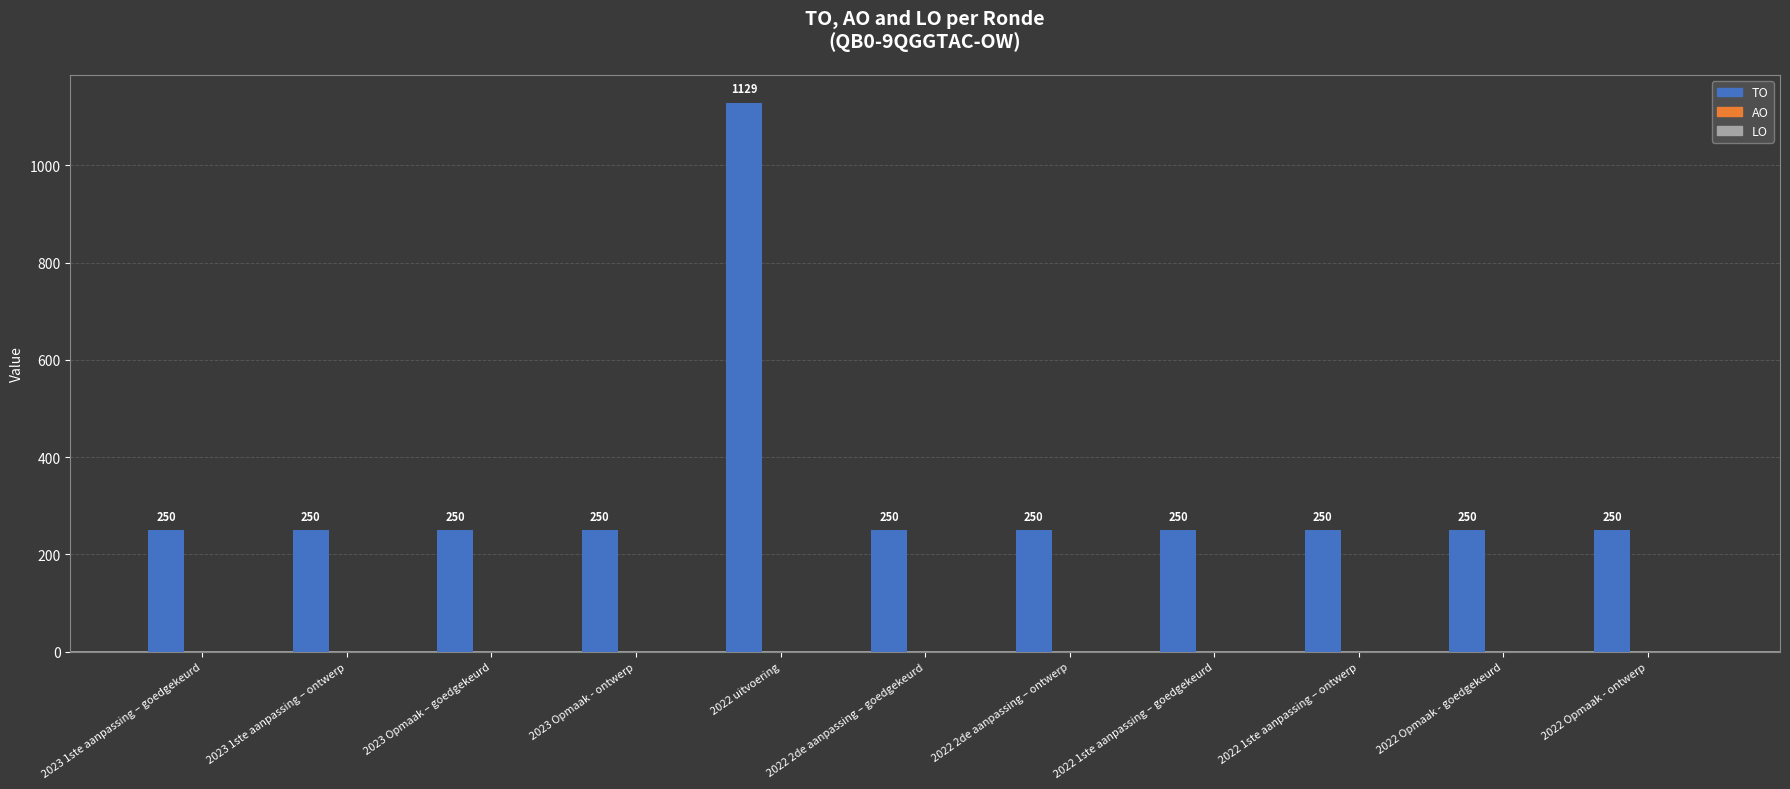

How many bars are there in total?

11